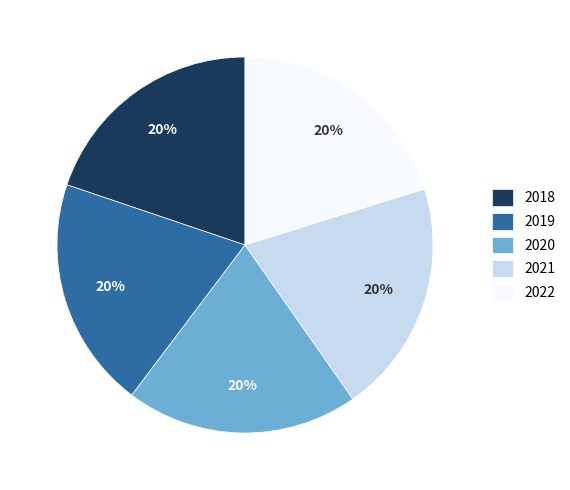

Is it true that 2022 is 13% of the pie?

False